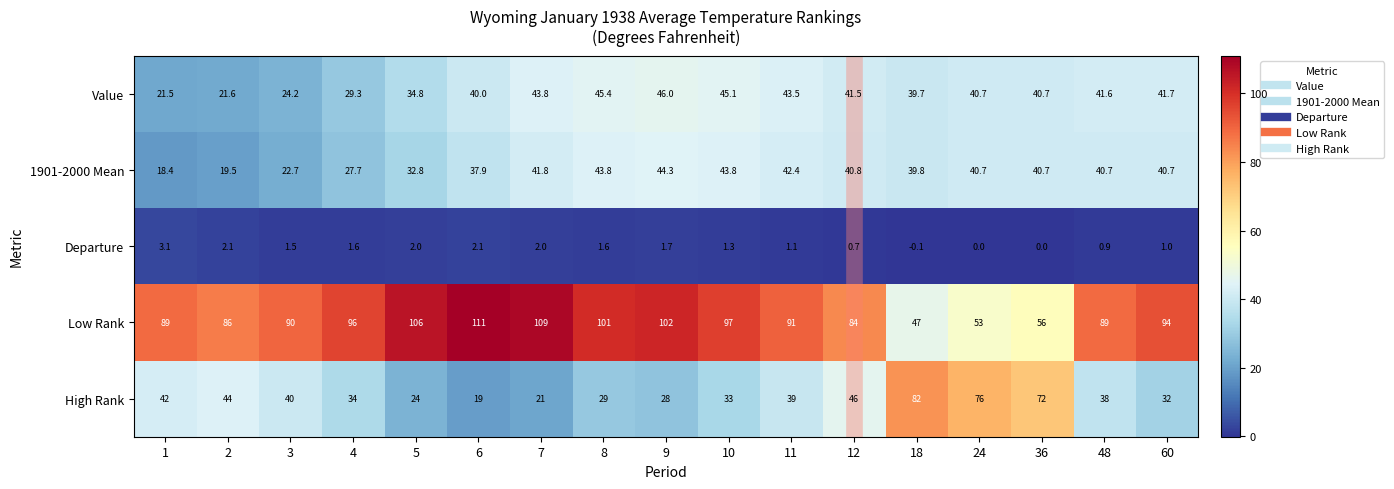

What is the average value of the Low Rank series?

88.3